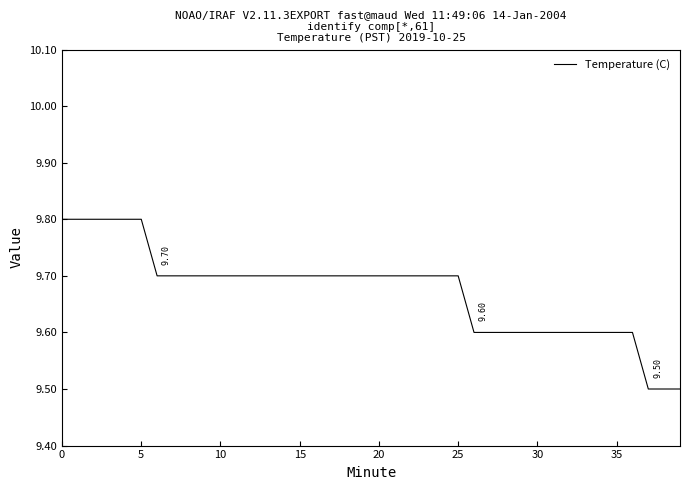

What is the difference between the maximum and minimum values?

0.3